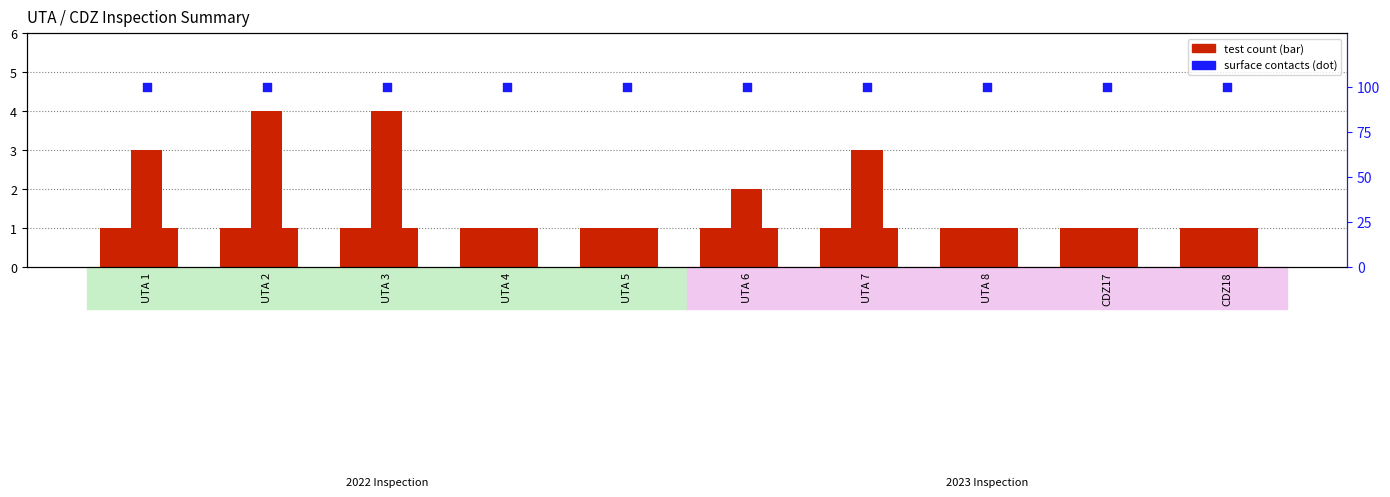

Is the value of CONTATTO MICROBIO SUP 2023 at CDZ18 greater than the value of LEGIONELLA 2022 at UTA 6?

Yes